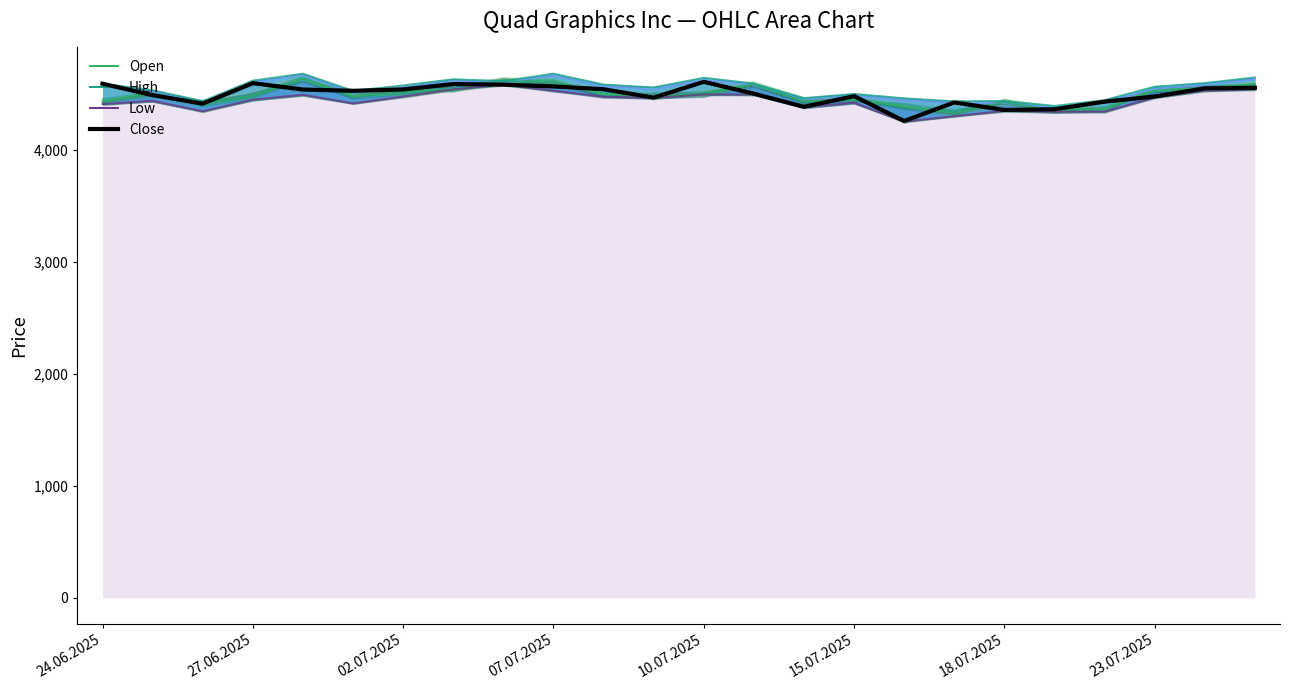

What is the lowest value of the Open_sim_0 series?

4331.5